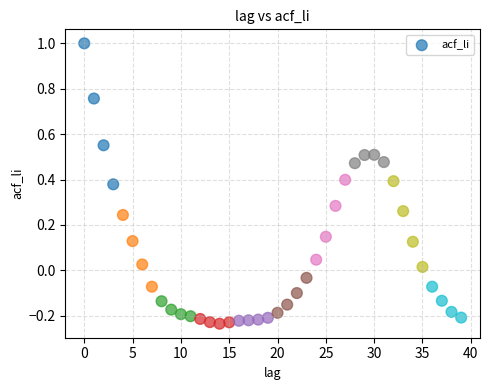

What is the range of Y values (max minus min)?

1.2